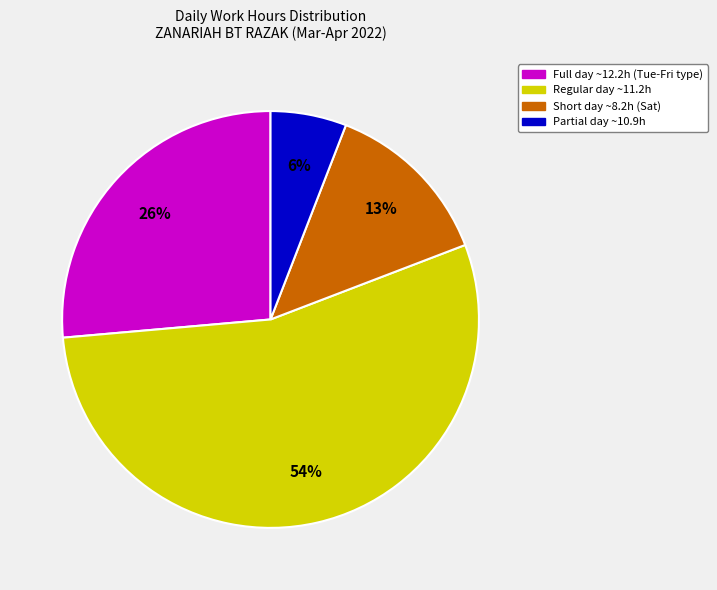

To the nearest percent, what is the average slice percentage?

25%